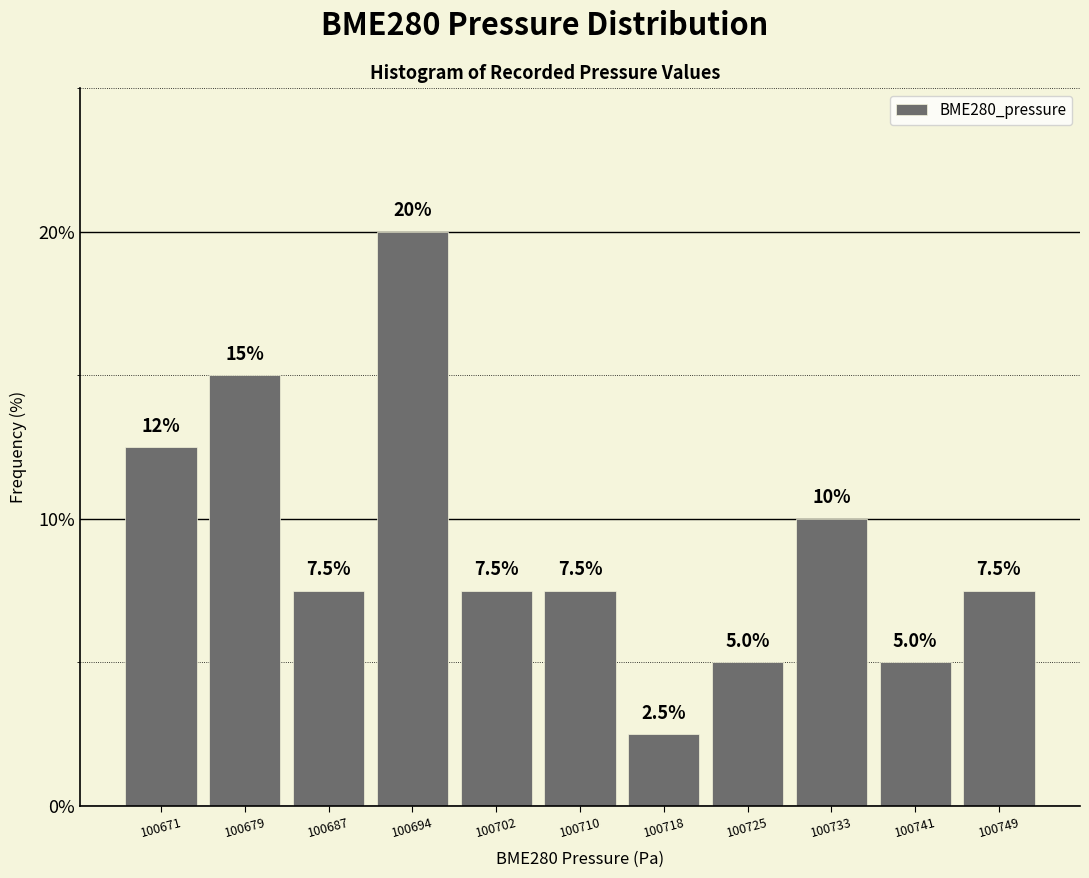

Reading left to right, transcribe all the data shown in this chart.

12.5	15.0	7.5	20.0	7.5	7.5	2.5	5.0	10.0	5.0	7.5